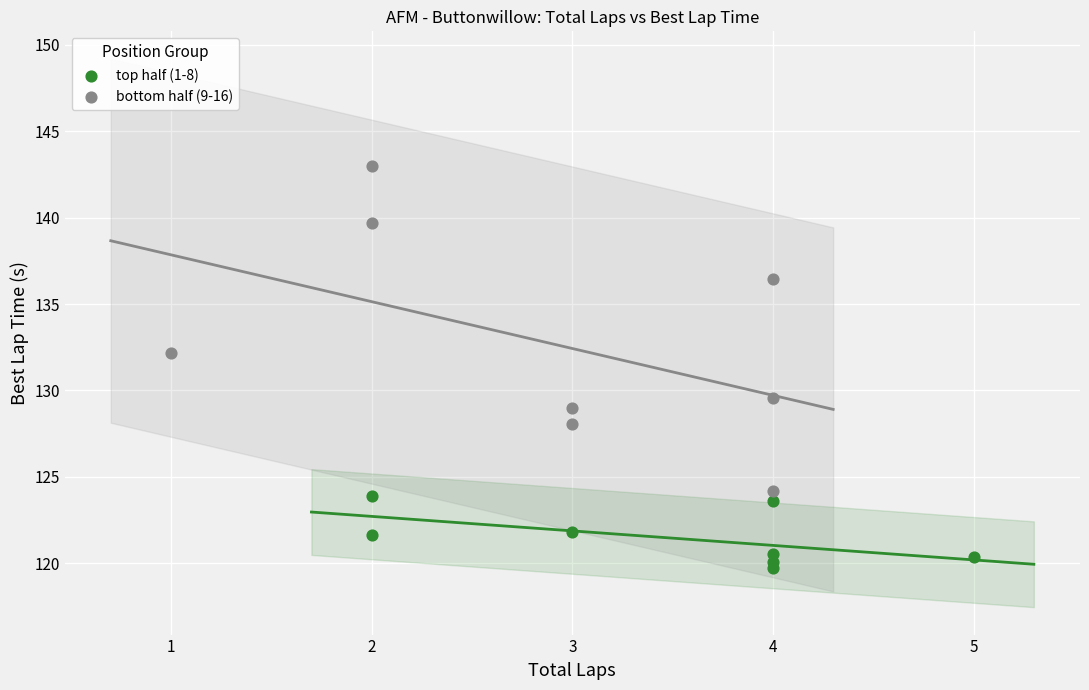

Which series contains the lowest Y value?

top half (1-8)